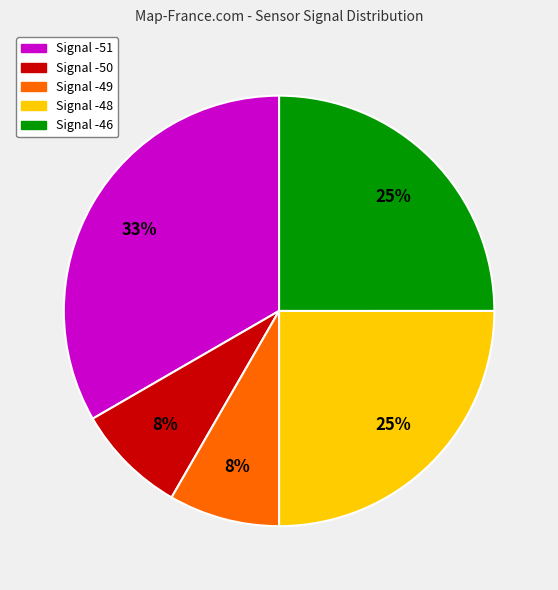

To the nearest percent, what is the difference between the largest and smallest slice percentages?

25%